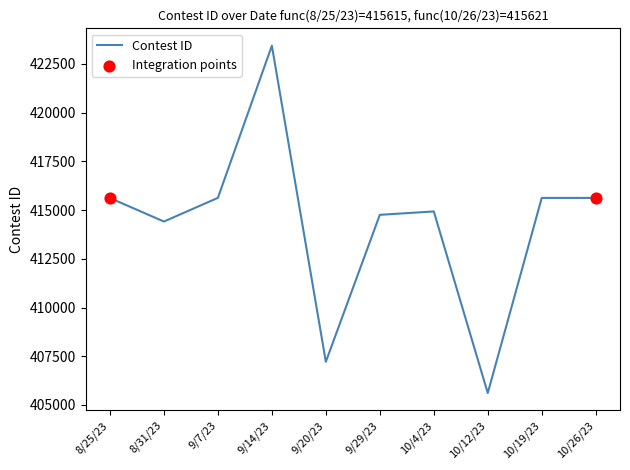

What is the ratio of the value at 9/29/23 to the value at 9/7/23?

1.0